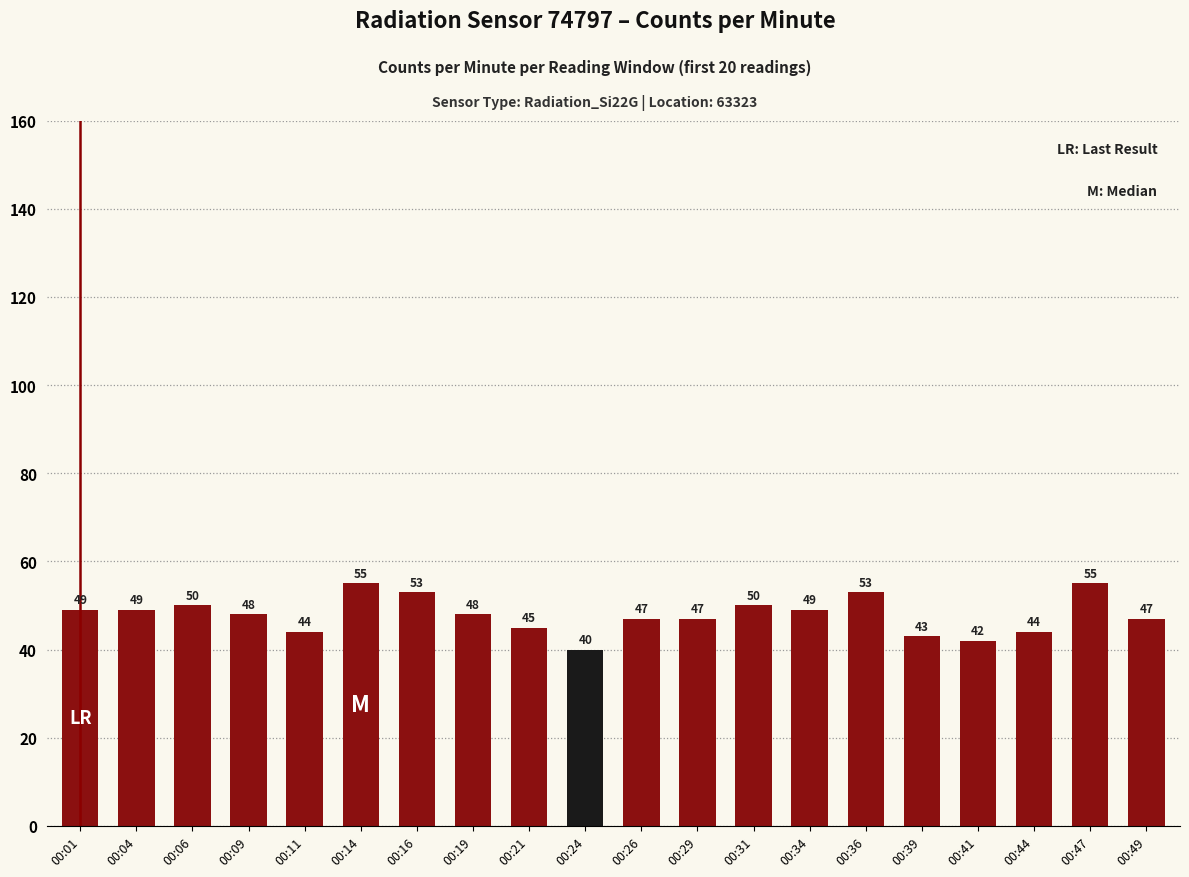

What is the sum of all values?

958